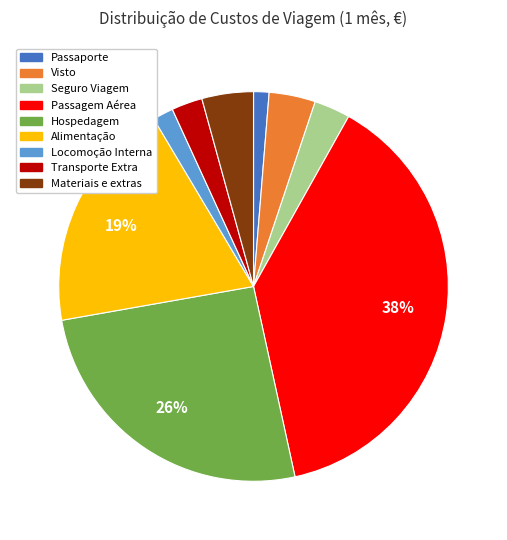

Between Passagem Aérea and Alimentação, which is larger?

Passagem Aérea